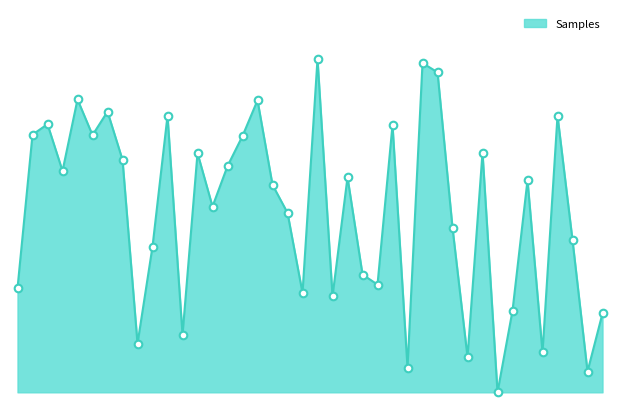

Is this an area chart (filled region under the line)?

Yes